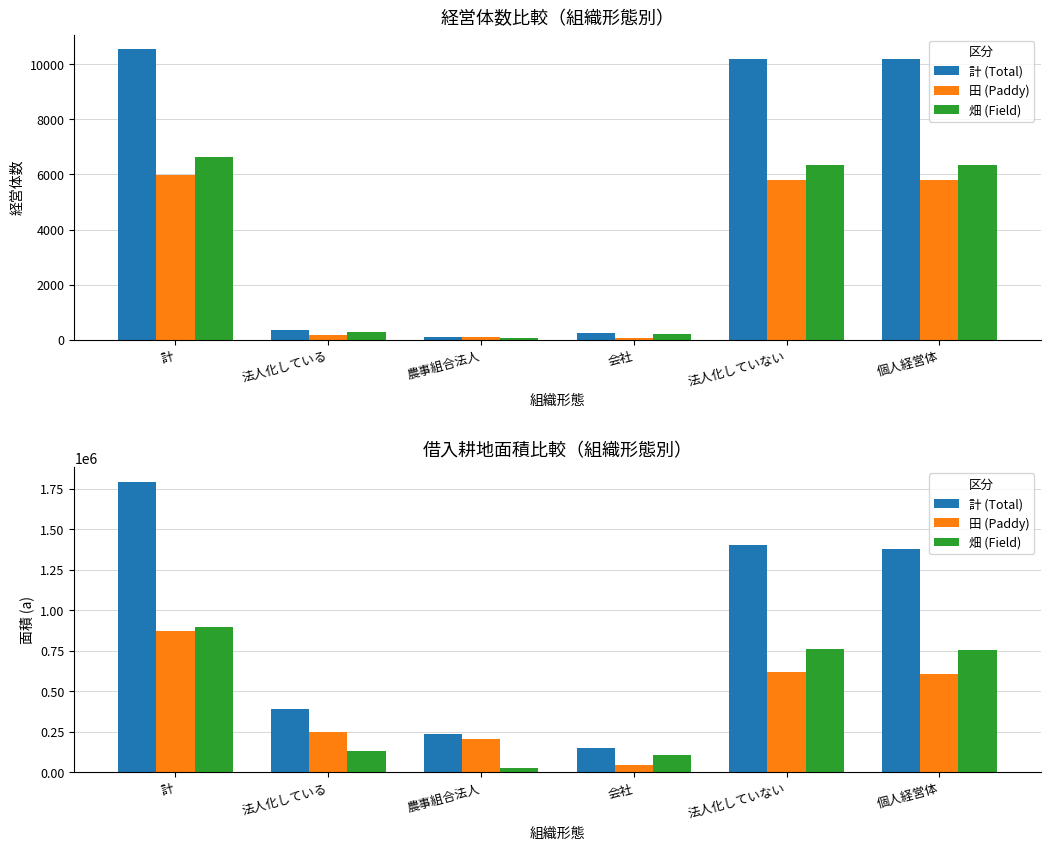

The value of 田 (Paddy) at 会社 is 67285. True or false?

False